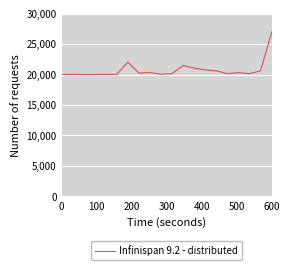

What is the difference between the maximum and minimum values?

7000.0